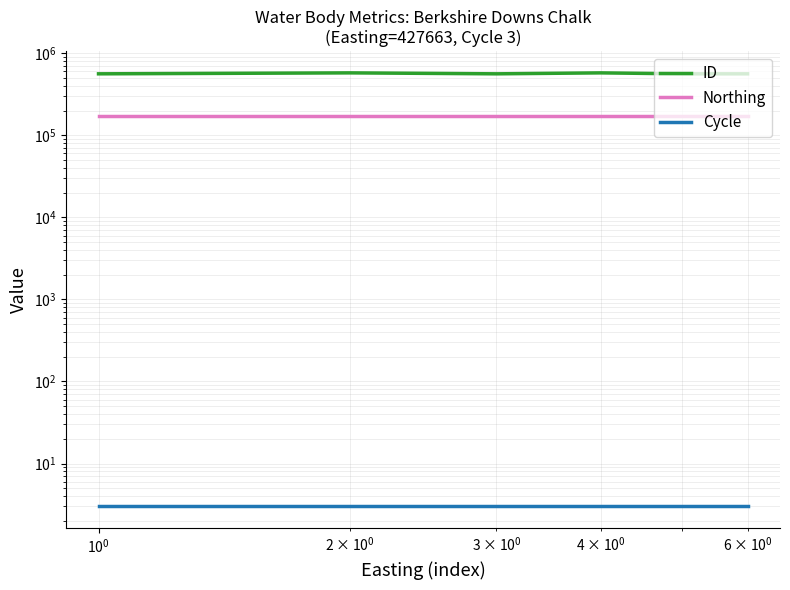

What is the sum of the Northing values at $\mathdefault{10^{-2}}$ and $\mathdefault{10^{1}}$?

340970